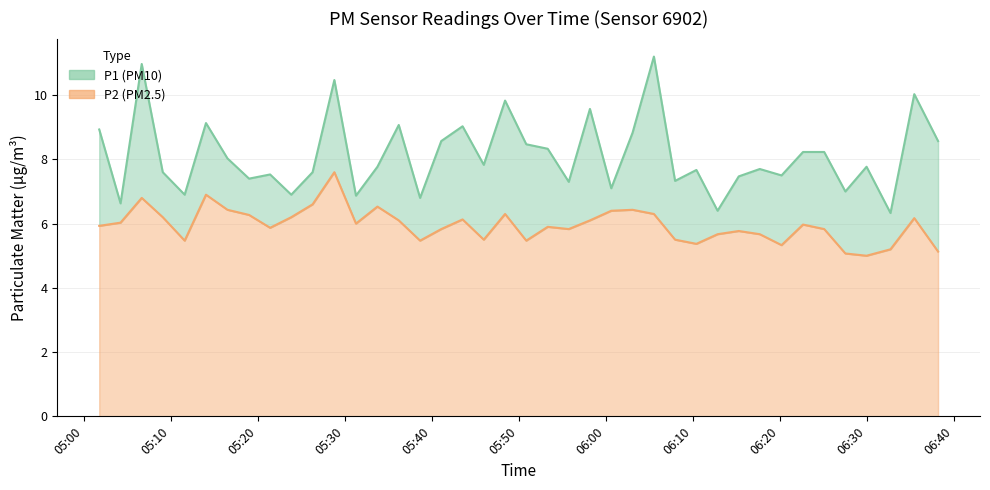

How many series are shown in this chart?

2